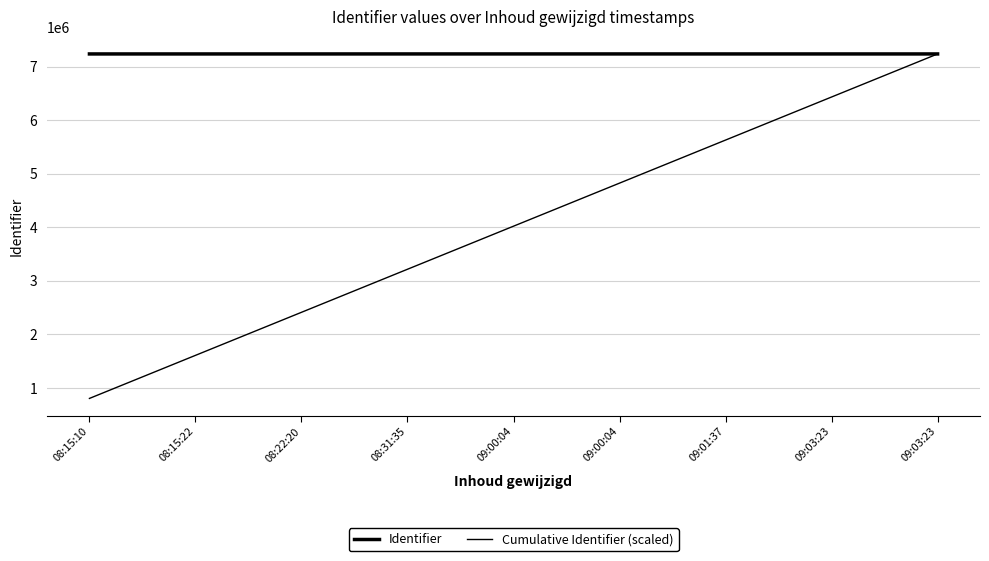

What is the maximum value shown in the chart?

7235734